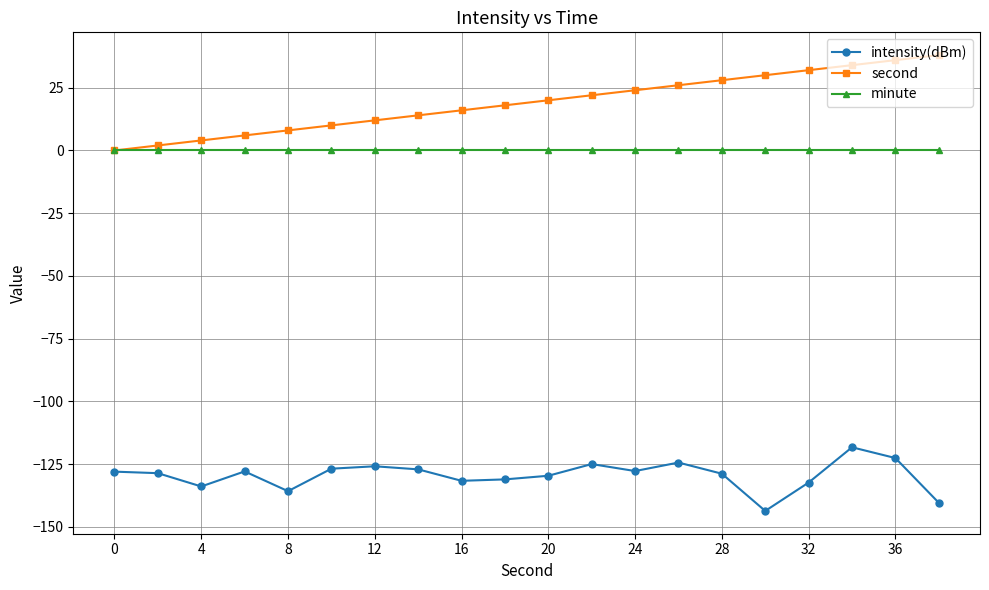

True or false: minute and intensity(dBm) intersect in this chart.

False